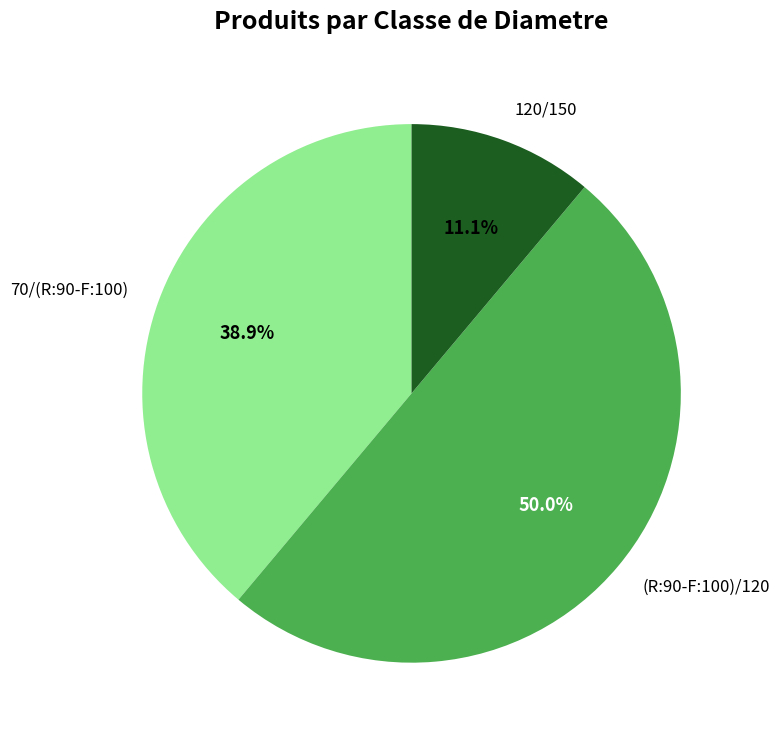

True or false: 120/150 accounts for 24% of the total.

False